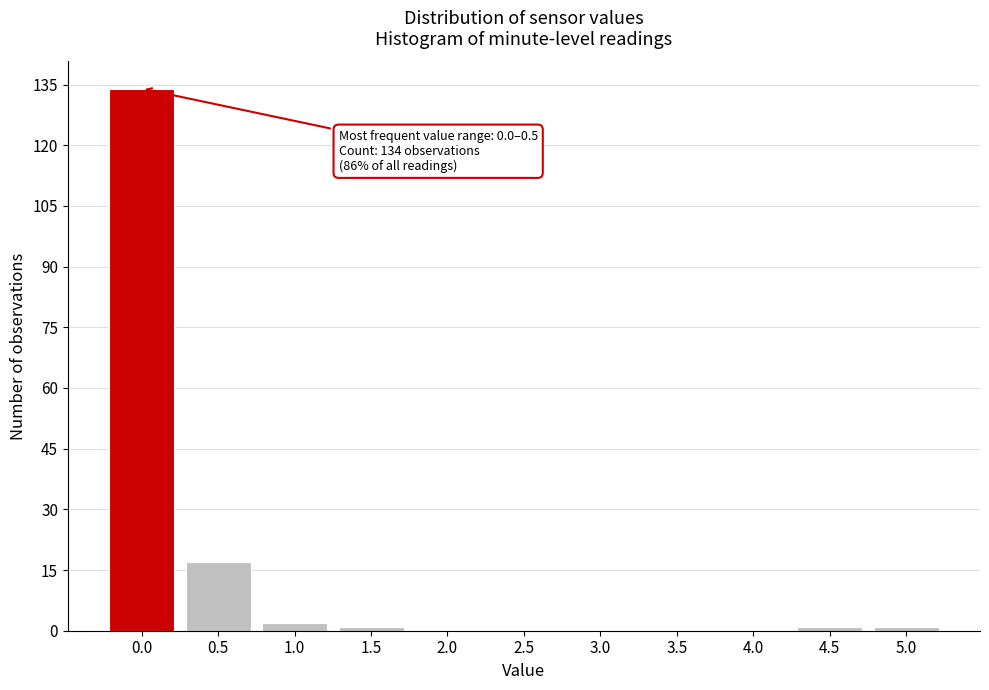

Reading left to right, list all the values displayed in this chart.

0.0=134	0.5=17	1.0=2	1.5=1	2.0=0	2.5=0	3.0=0	3.5=0	4.0=0	4.5=1	5.0=1